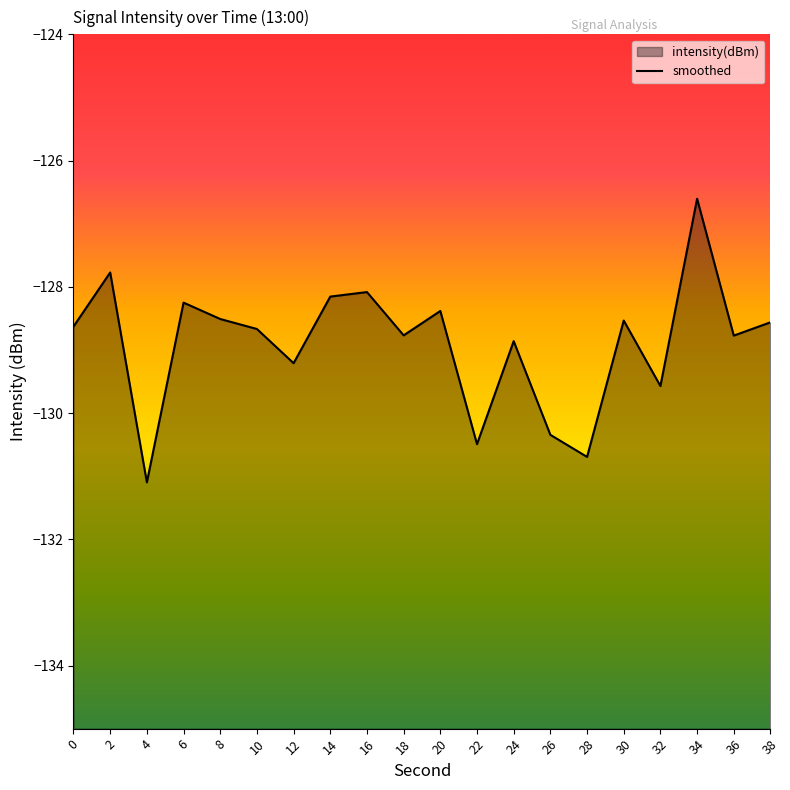

Where is the first local minimum?

4